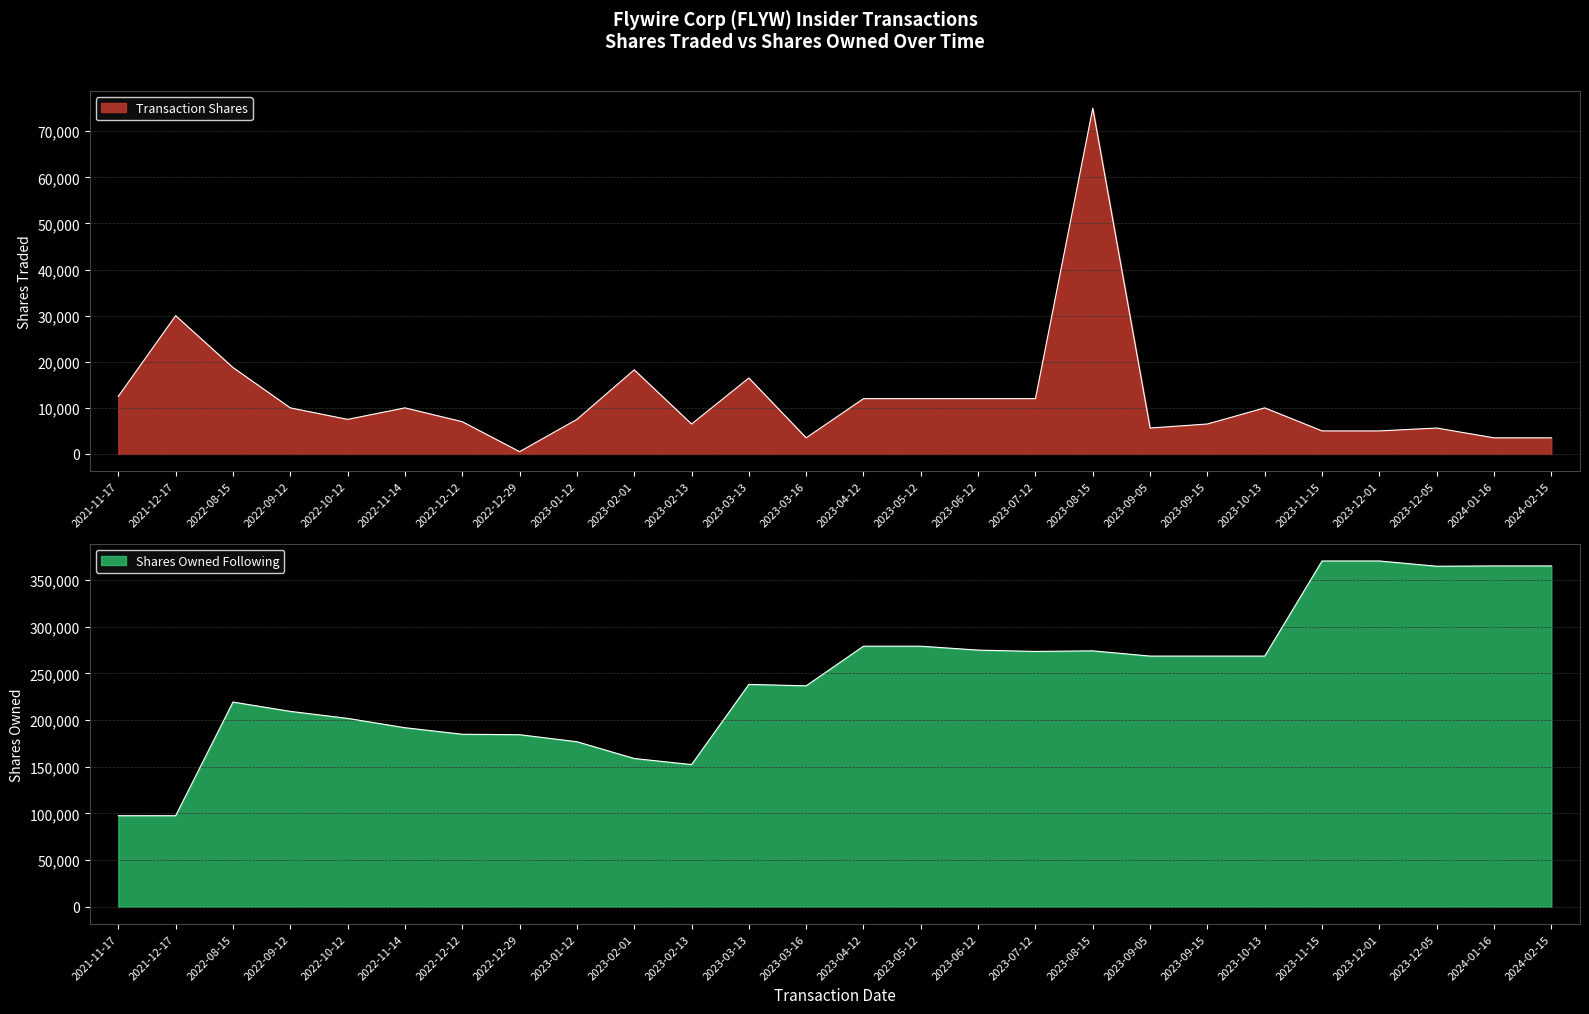

Reading left to right, transcribe all the data shown in this chart.

Transaction Shares: 12500	30000	18750	10000	7500	10000	7000	500	7500	18250	6500	16480	3500	12000	12000	12000	12000	75000	5626	6500	10000	5000	5000	5626	3500	3500
Shares Owned Following: 97500	97500	219291	209291	201791	191791	184791	184291	176791	158798	152298	238191	236691	279136	279136	274943	273511	274150	268524	268524	268524	370435	370435	364809	365123	365123